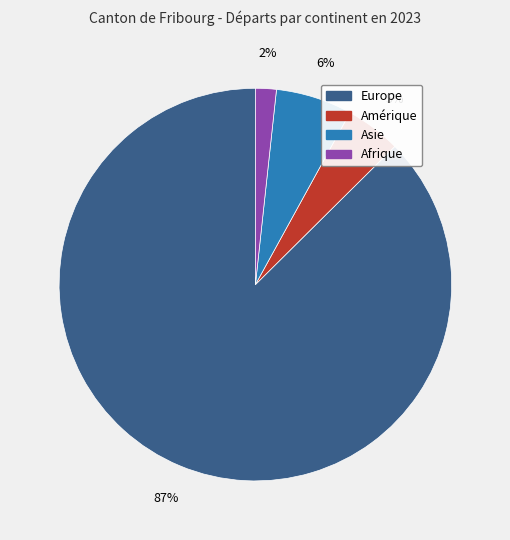

To the nearest percent, what is the average slice percentage?

25%